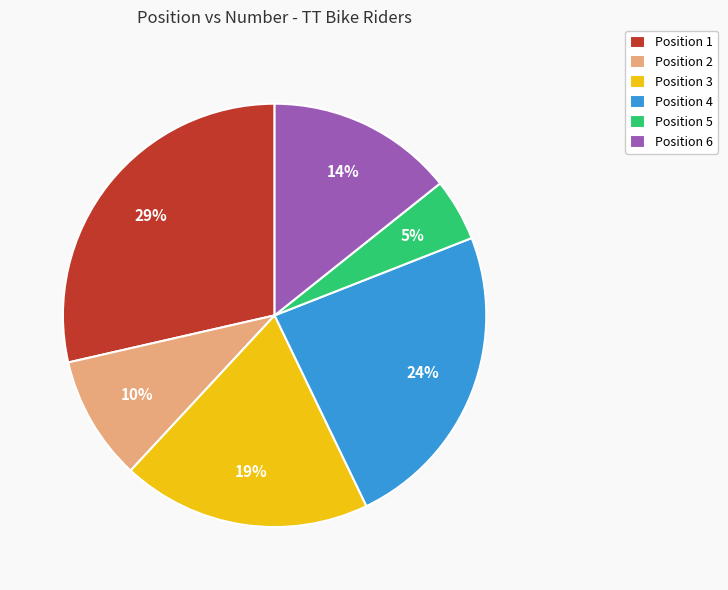

Which category has the biggest portion of the pie?

Position 1